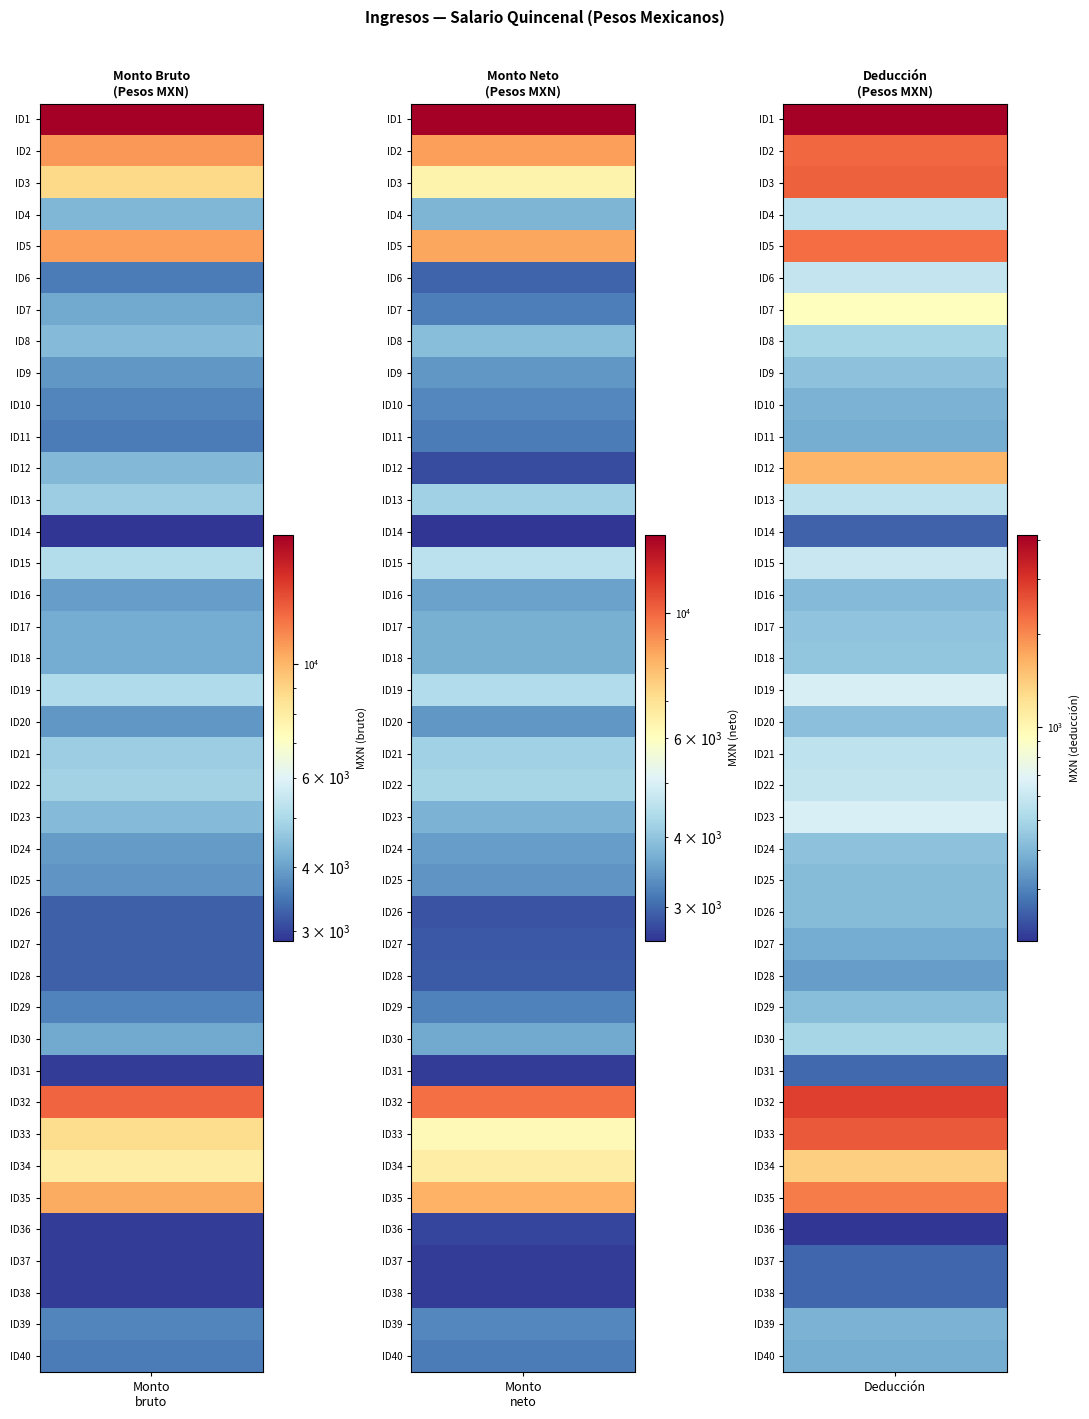

The value of 2 at 4 is 8493.9. True or false?

True